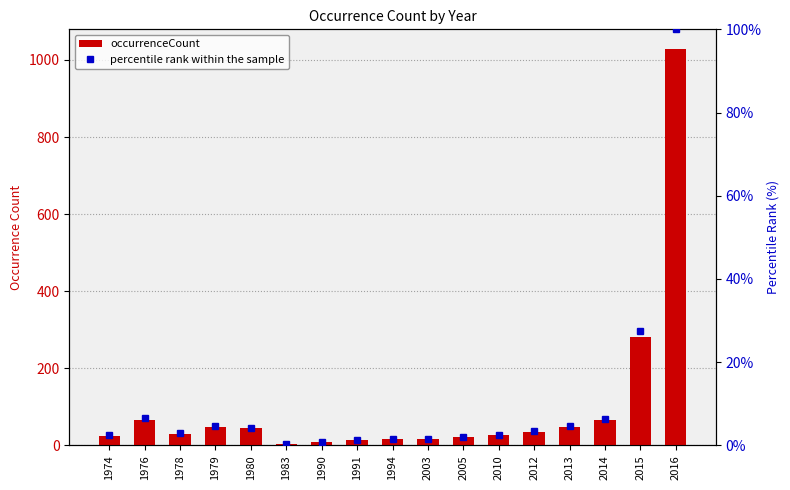

How many data points in occurrenceCount are above 30?

8